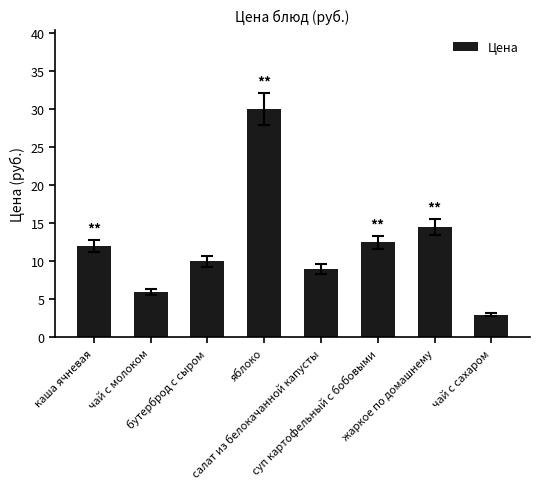

What is the difference between the second highest and second lowest values?

8.5